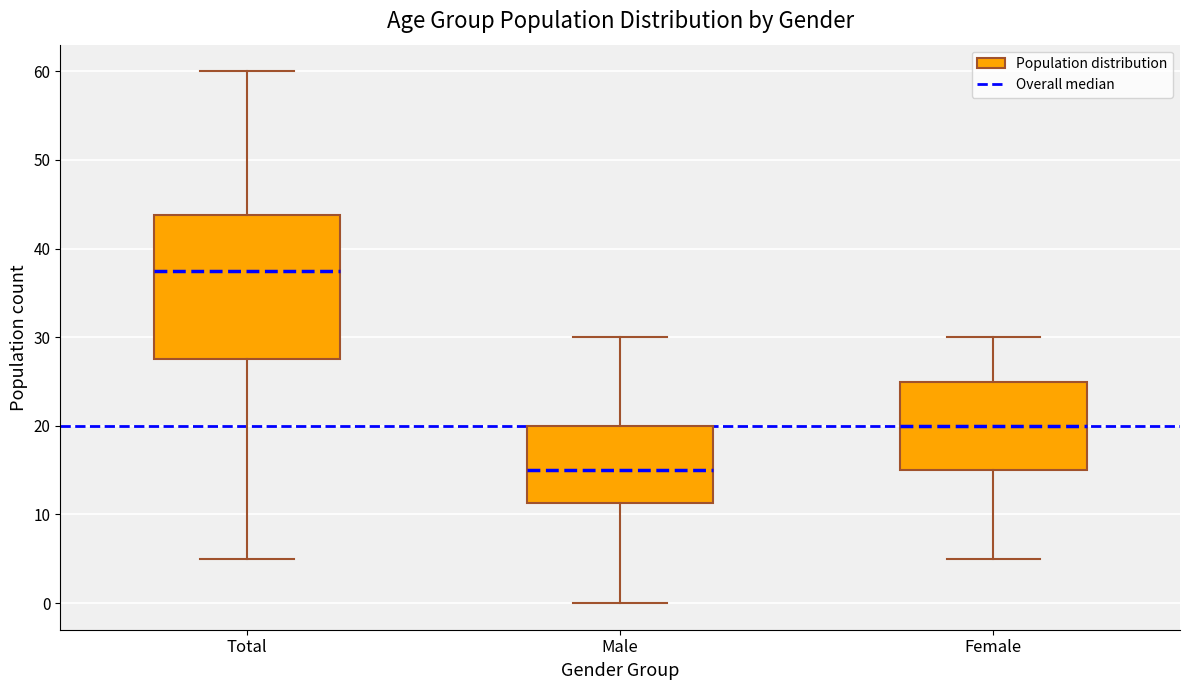

Which box has the highest median line?

Total